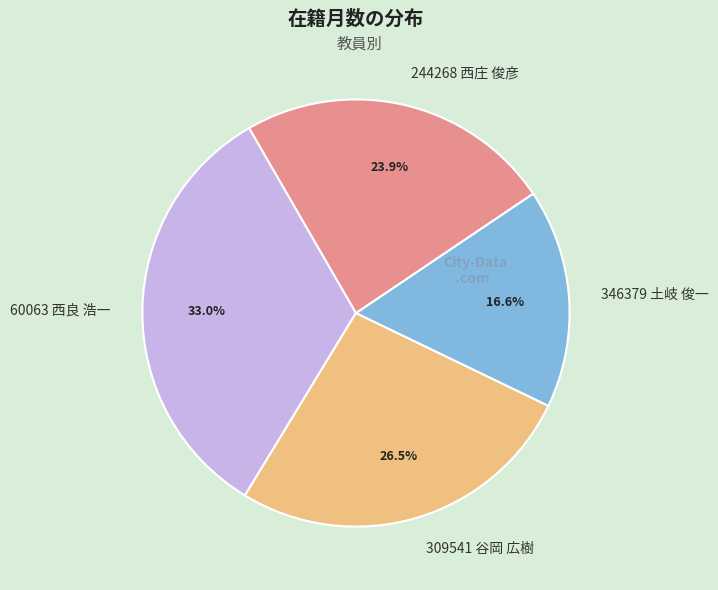

Combined, do 60063 西良 浩一 and 244268 西庄 俊彦 account for over 50%?

Yes